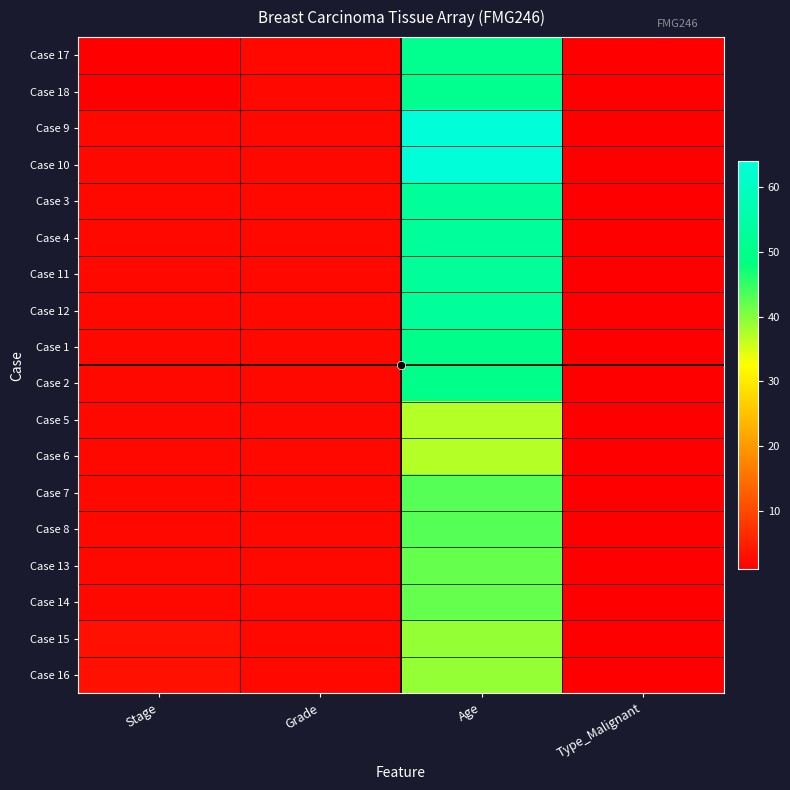

Which series changed the most between Stage and Age?

Case 9